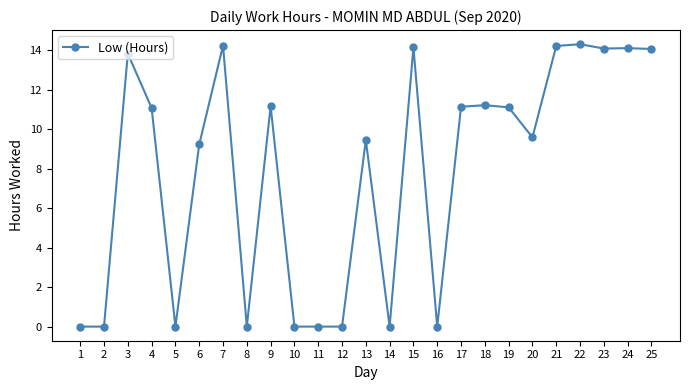

True or false: the data shows -5.4 at 11.

False